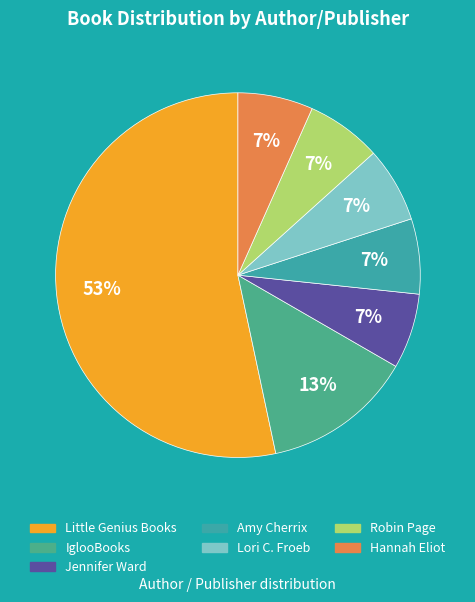

To the nearest percent, what percentage of the pie is Amy Cherrix?

7%